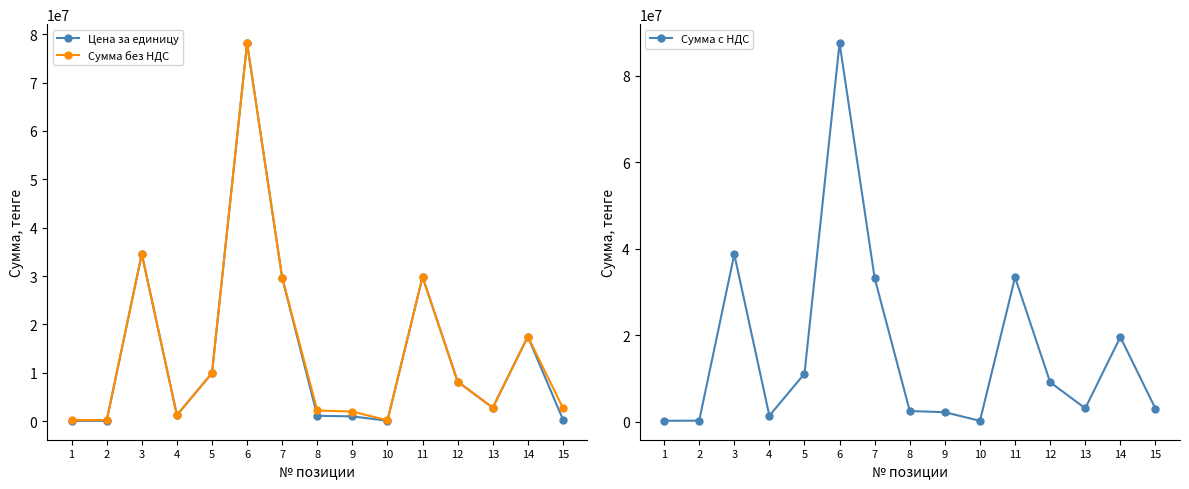

Which series has the largest total across all categories?

Сумма с НДС